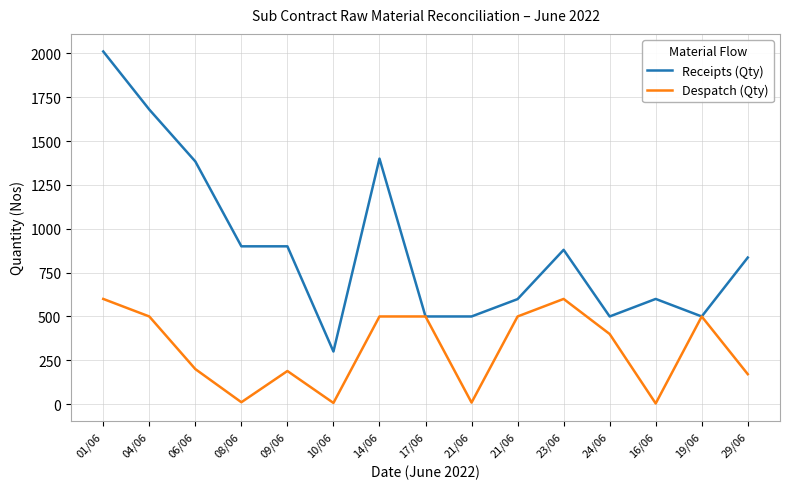

How many interior local valleys does the Receipts (Qty) series have?

3